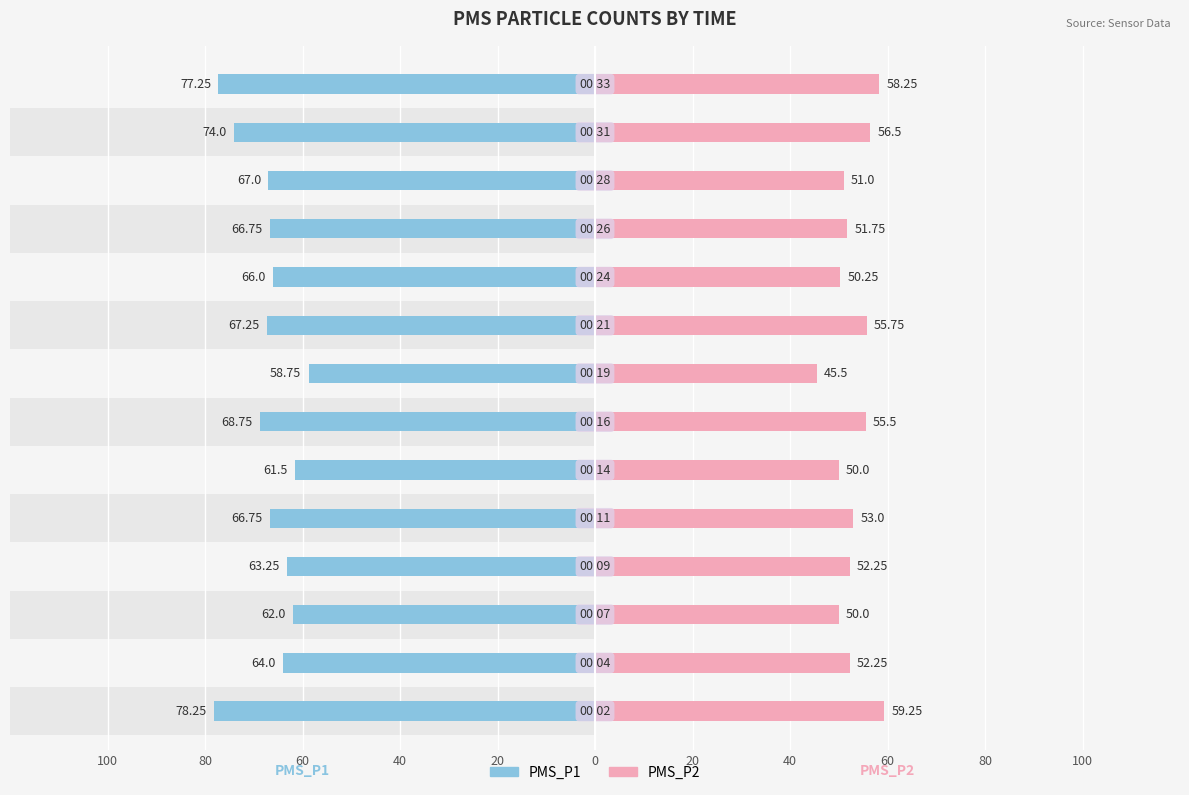

Which series has the largest range (max minus min)?

PMS_P1